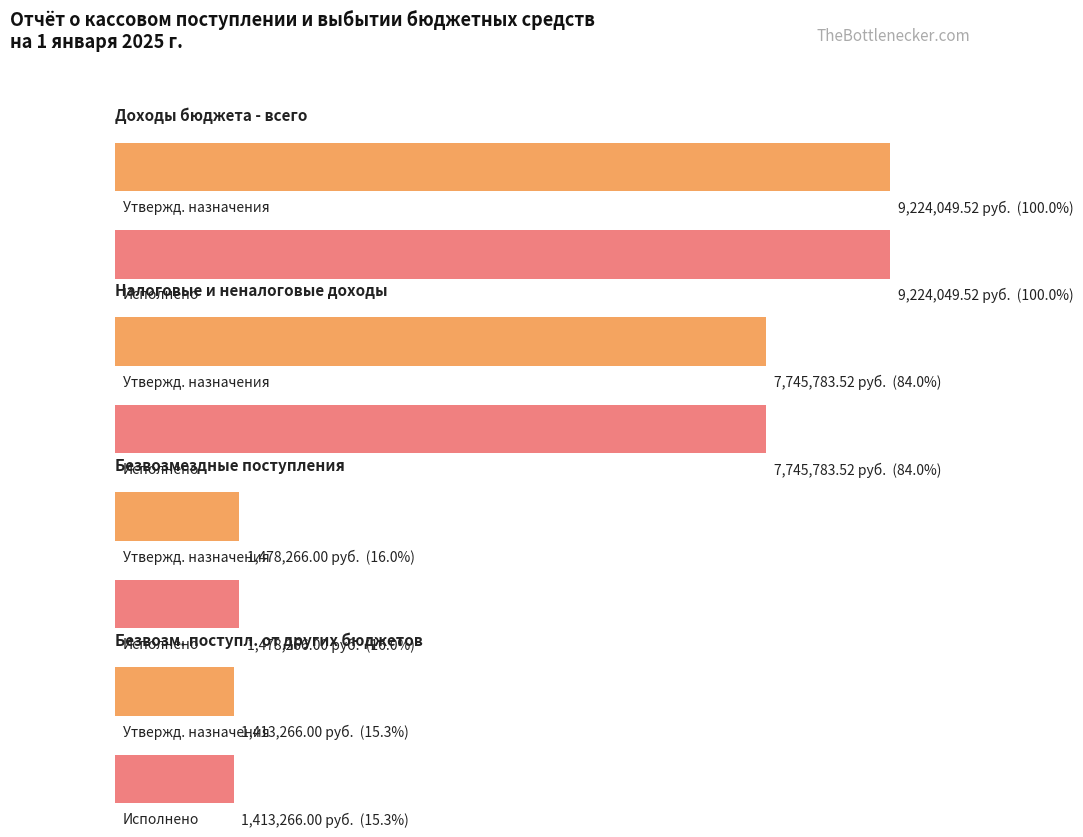

Between БЕЗВОЗМЕЗДНЫЕ ПОСТУПЛЕНИЯ and НАЛОГОВЫЕ И НЕНАЛОГОВЫЕ ДОХОДЫ, which is larger?

НАЛОГОВЫЕ И НЕНАЛОГОВЫЕ ДОХОДЫ